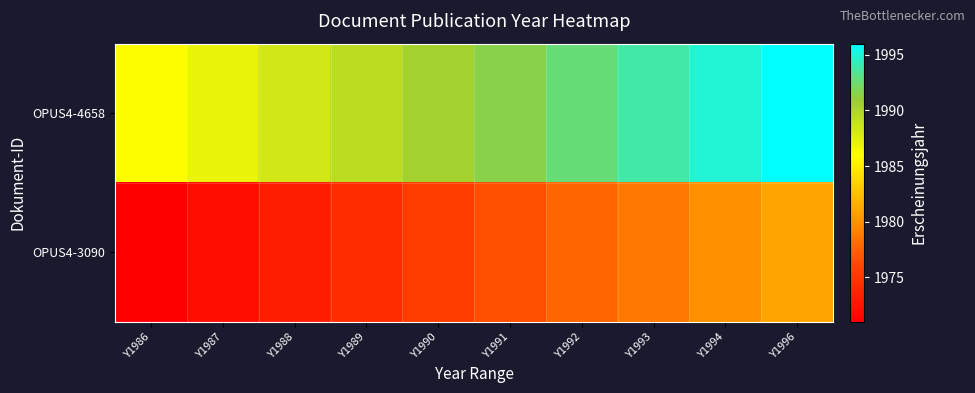

How many data points does each series have?

10